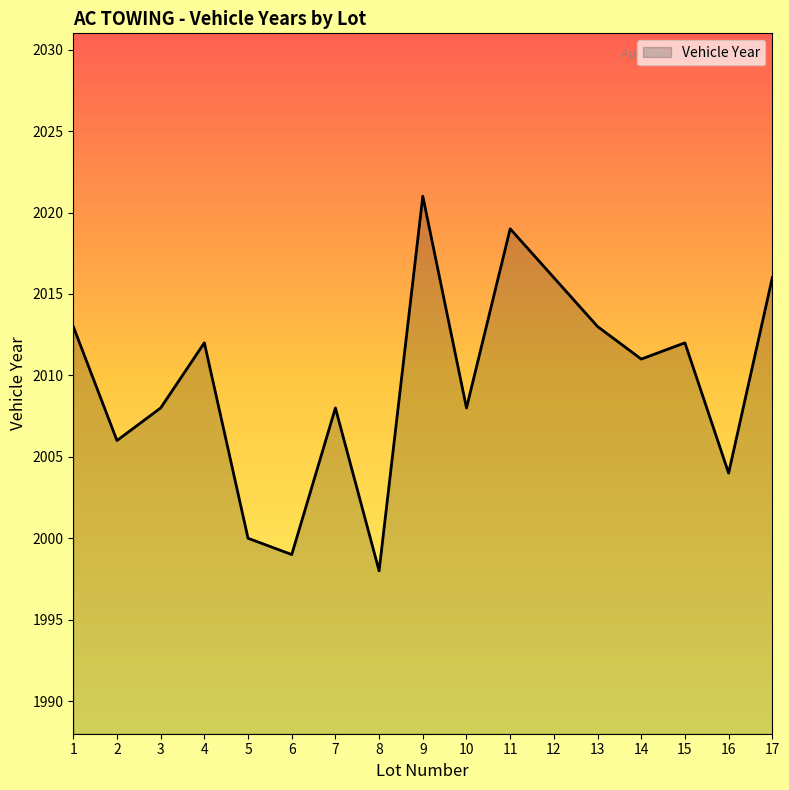

How many interior local peaks (higher than both neighbors) does the data have?

5